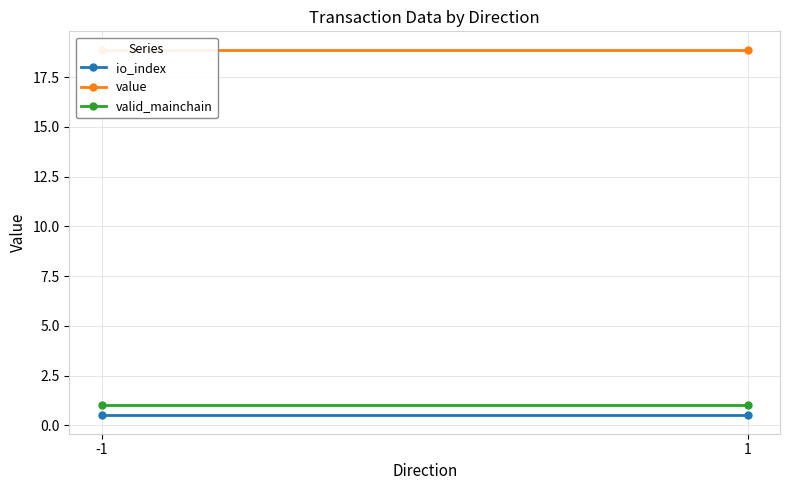

Between 1 and -1, which is larger?

1